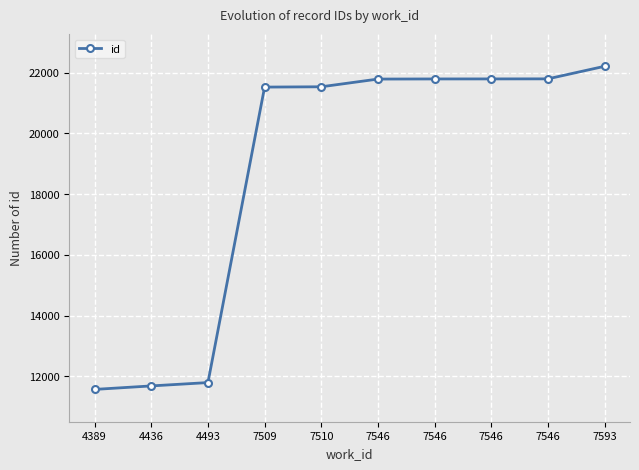

The chart shows a value of 3278 at 4493. True or false?

False